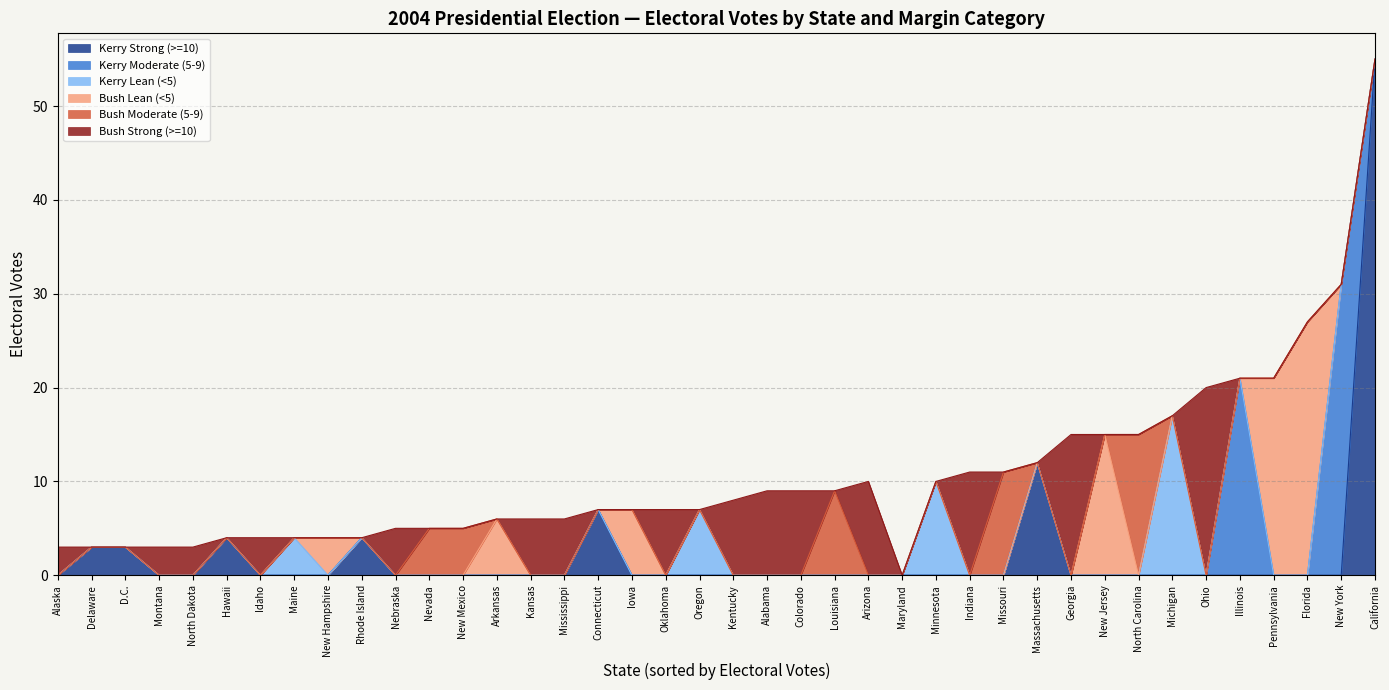

What is the total value across all series at Ohio?

20